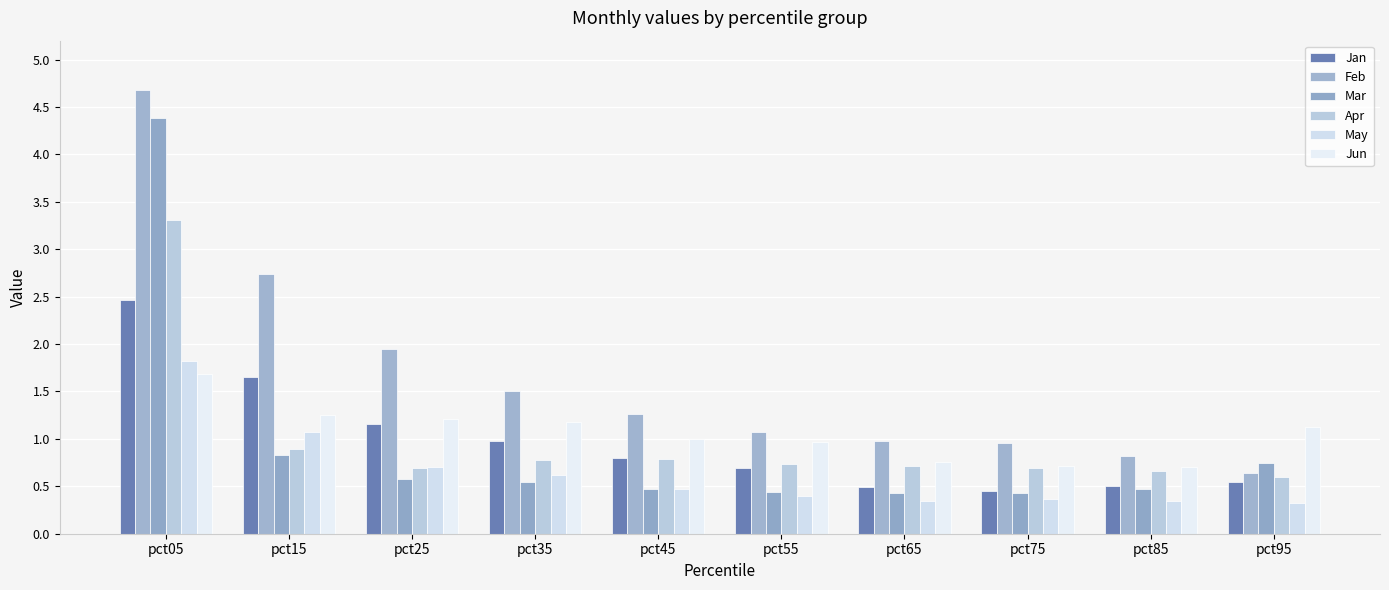

Is it true that Apr equals 0.3 at pct35?

False